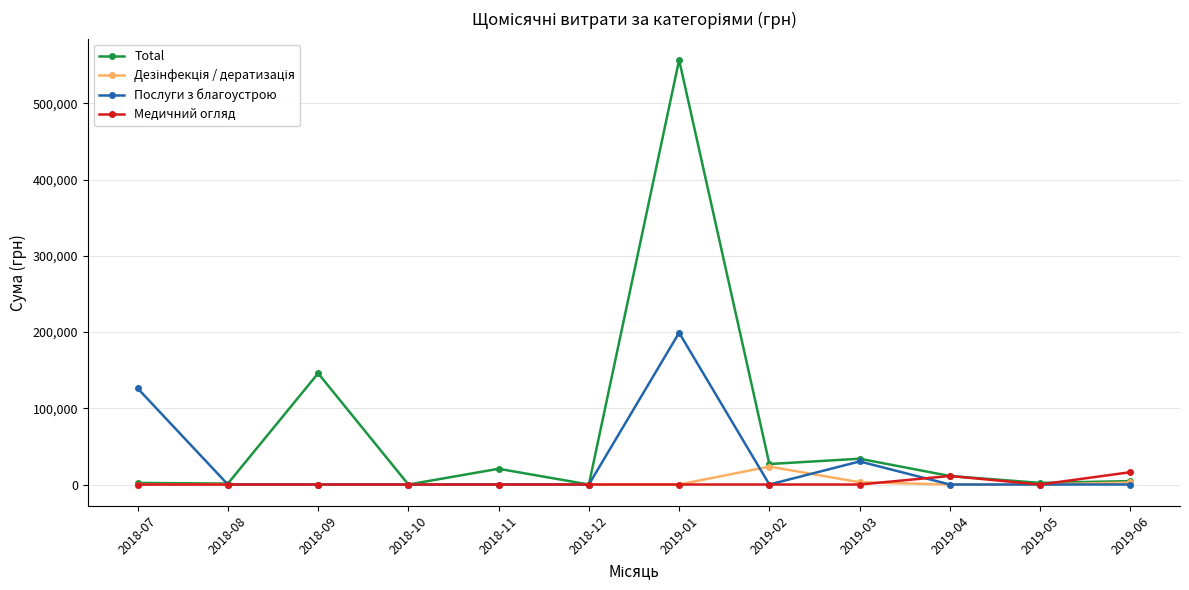

Is the value of Послуги з благоустрою at 2019-03 greater than the value of Медичний огляд at 2019-03?

Yes